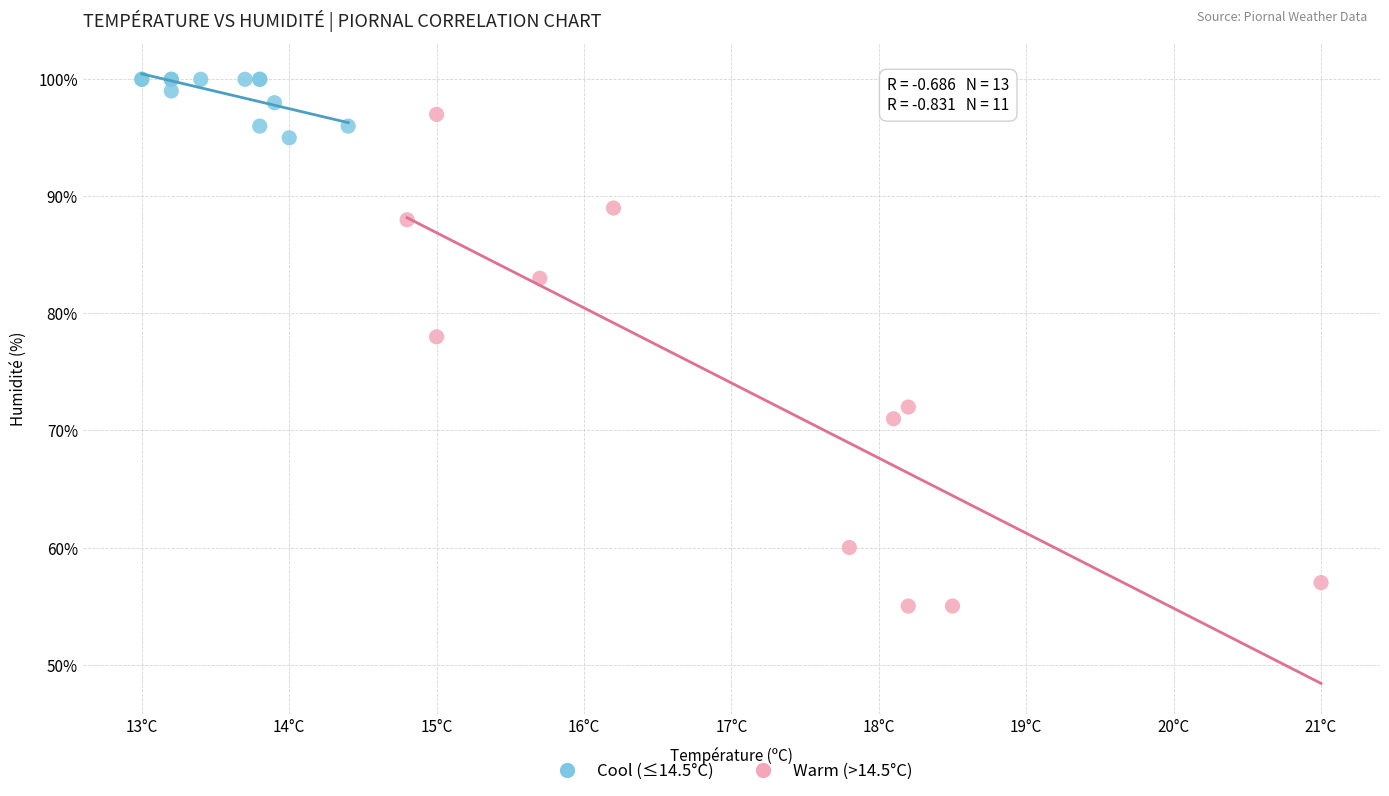

Which series reaches the minimum Y coordinate?

Warm (>14.5°C)